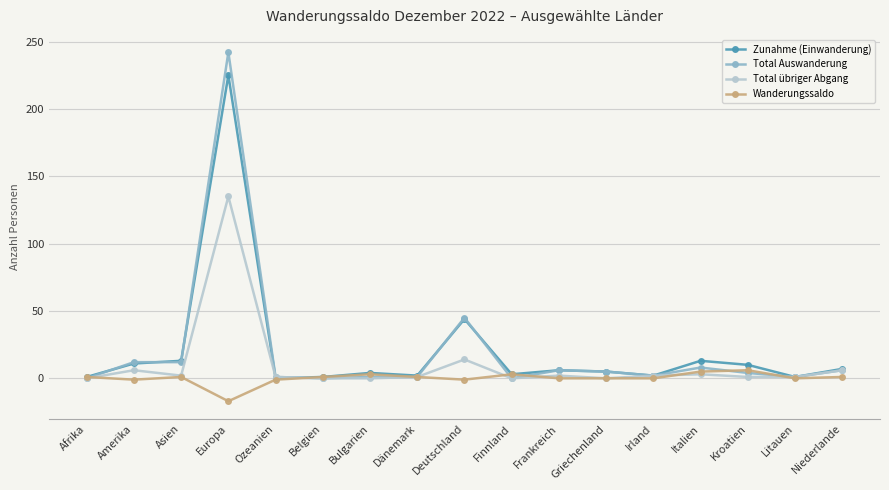

What is the greatest value displayed?

242